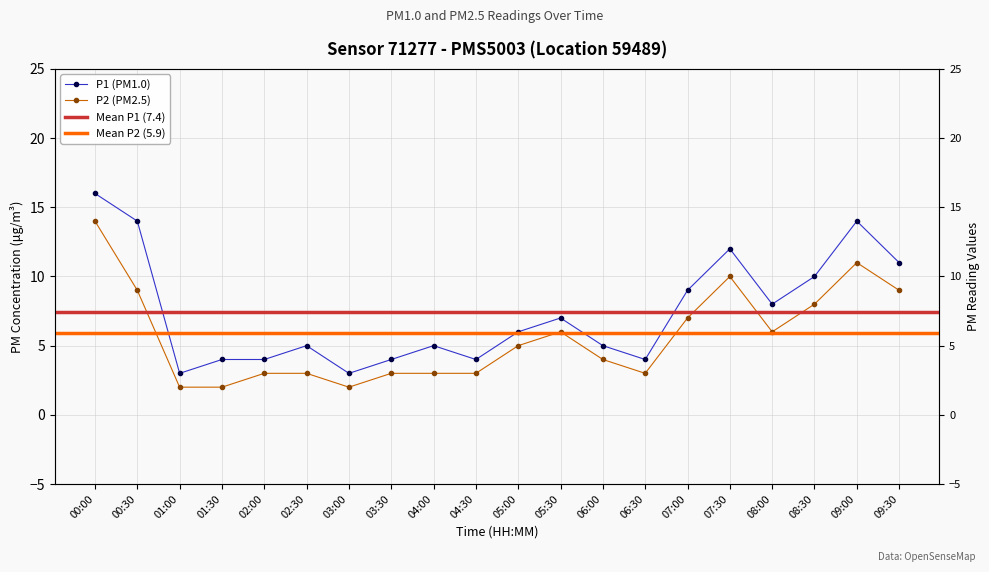

True or false: P2 and P1 cross at least once.

False